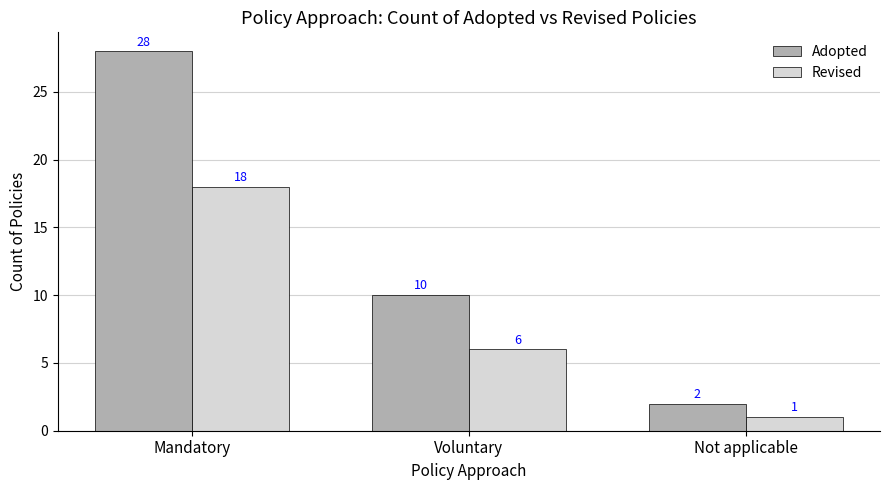

List the labels in order of Adopted value, largest first.

Mandatory, Voluntary, Not applicable